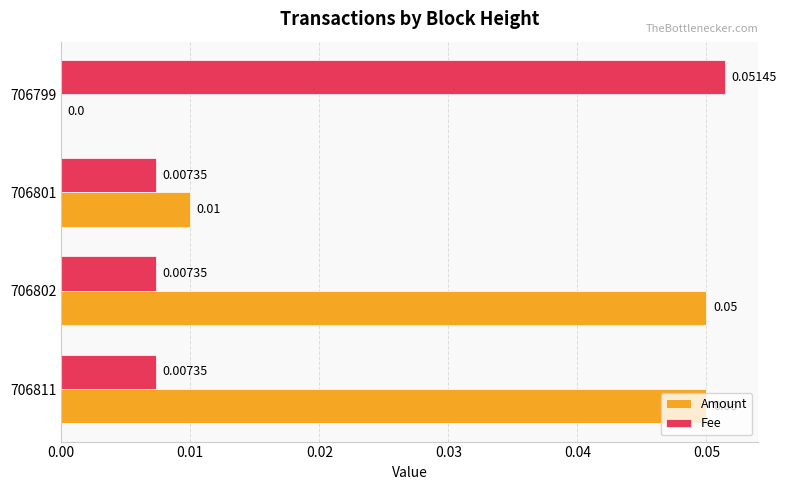

Which series has the largest total across all categories?

Amount